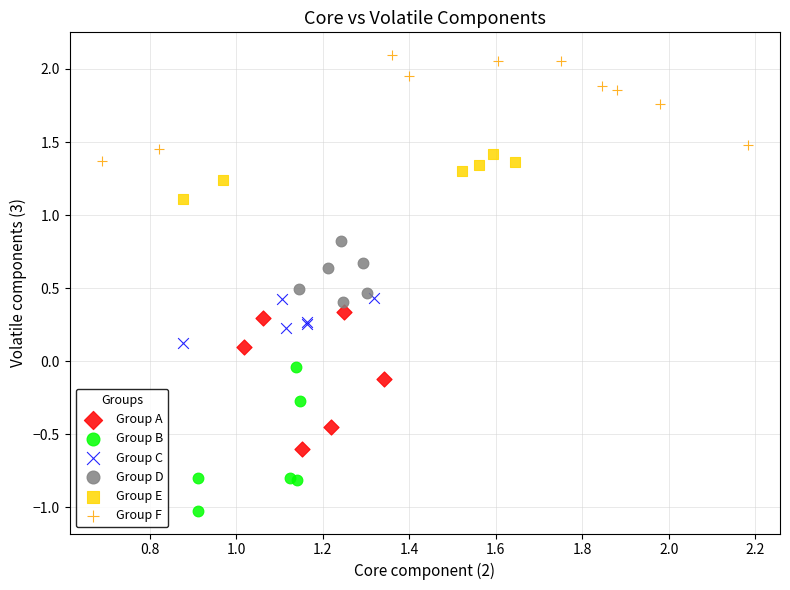

Which series reaches the minimum Y coordinate?

Group B